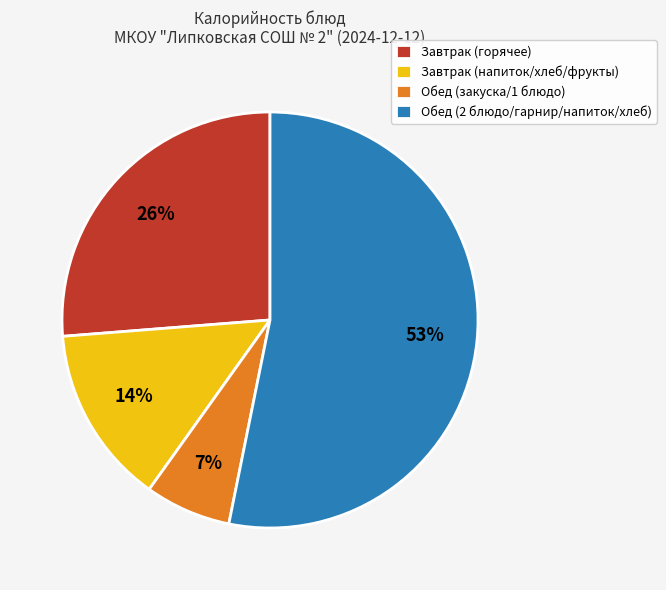

Count the number of slices in the pie.

4